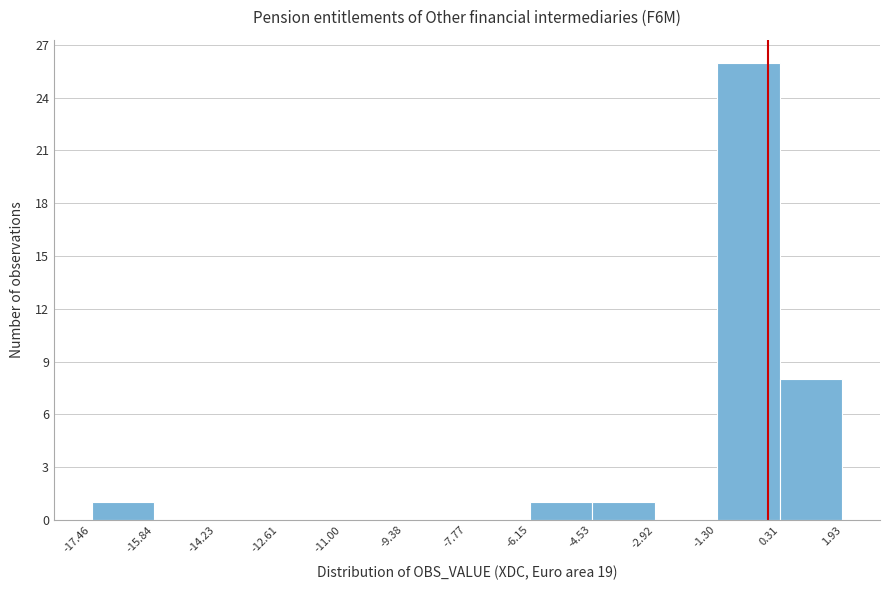

How tall is the bar that spans 0.31 to 1.93 on the x-axis? The values are not printed on the chart, so give them approximately, as read against the axis.

8